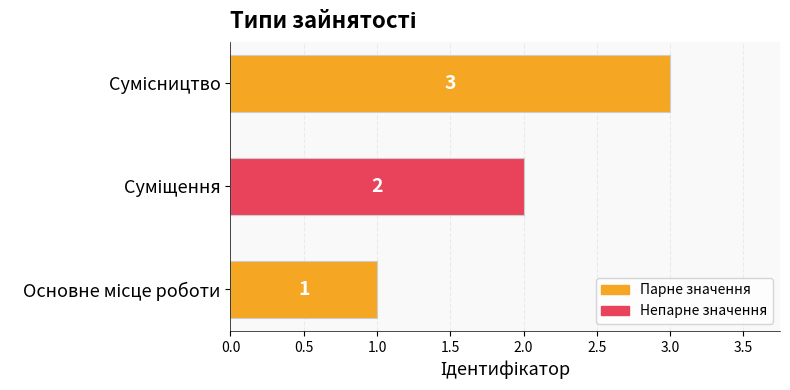

What is the greatest value displayed?

3